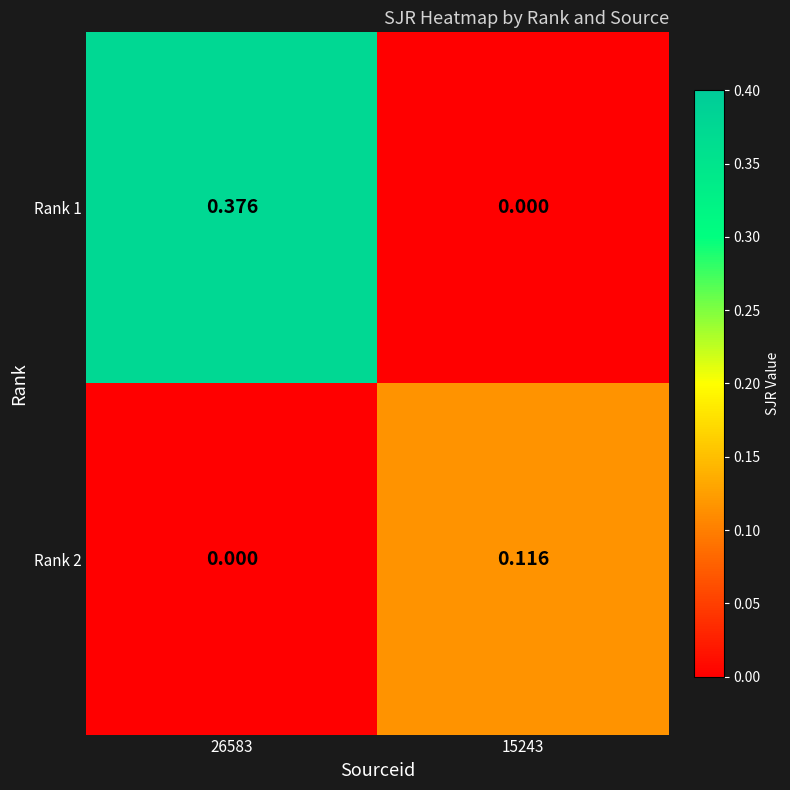

Is the value of Rank 1 at 26583 greater than the value of Rank 2 at 26583?

Yes